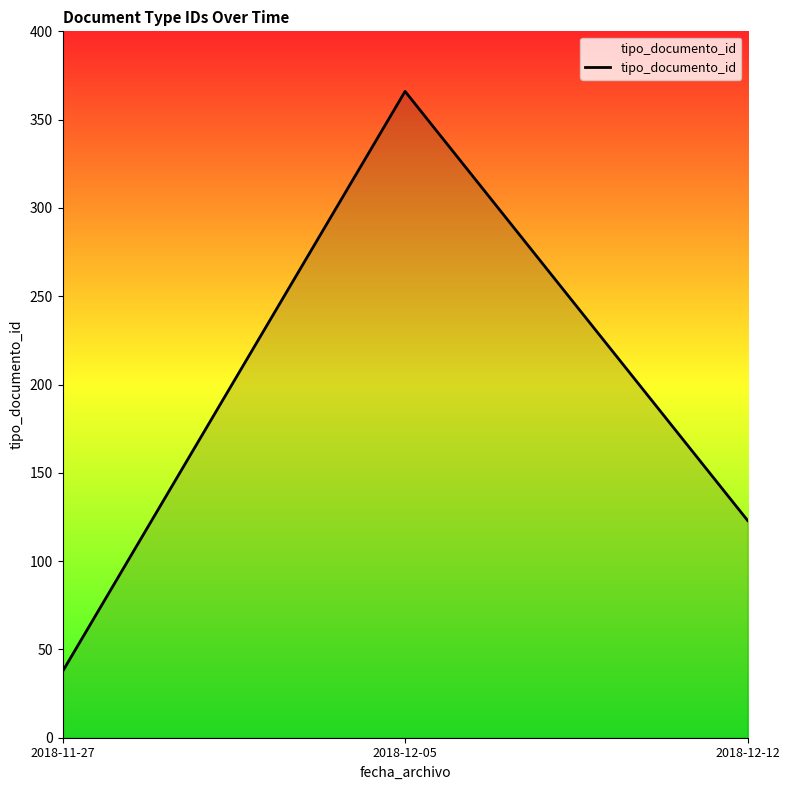

True or false: the data shows 35.2 at 2018-12-12.

False